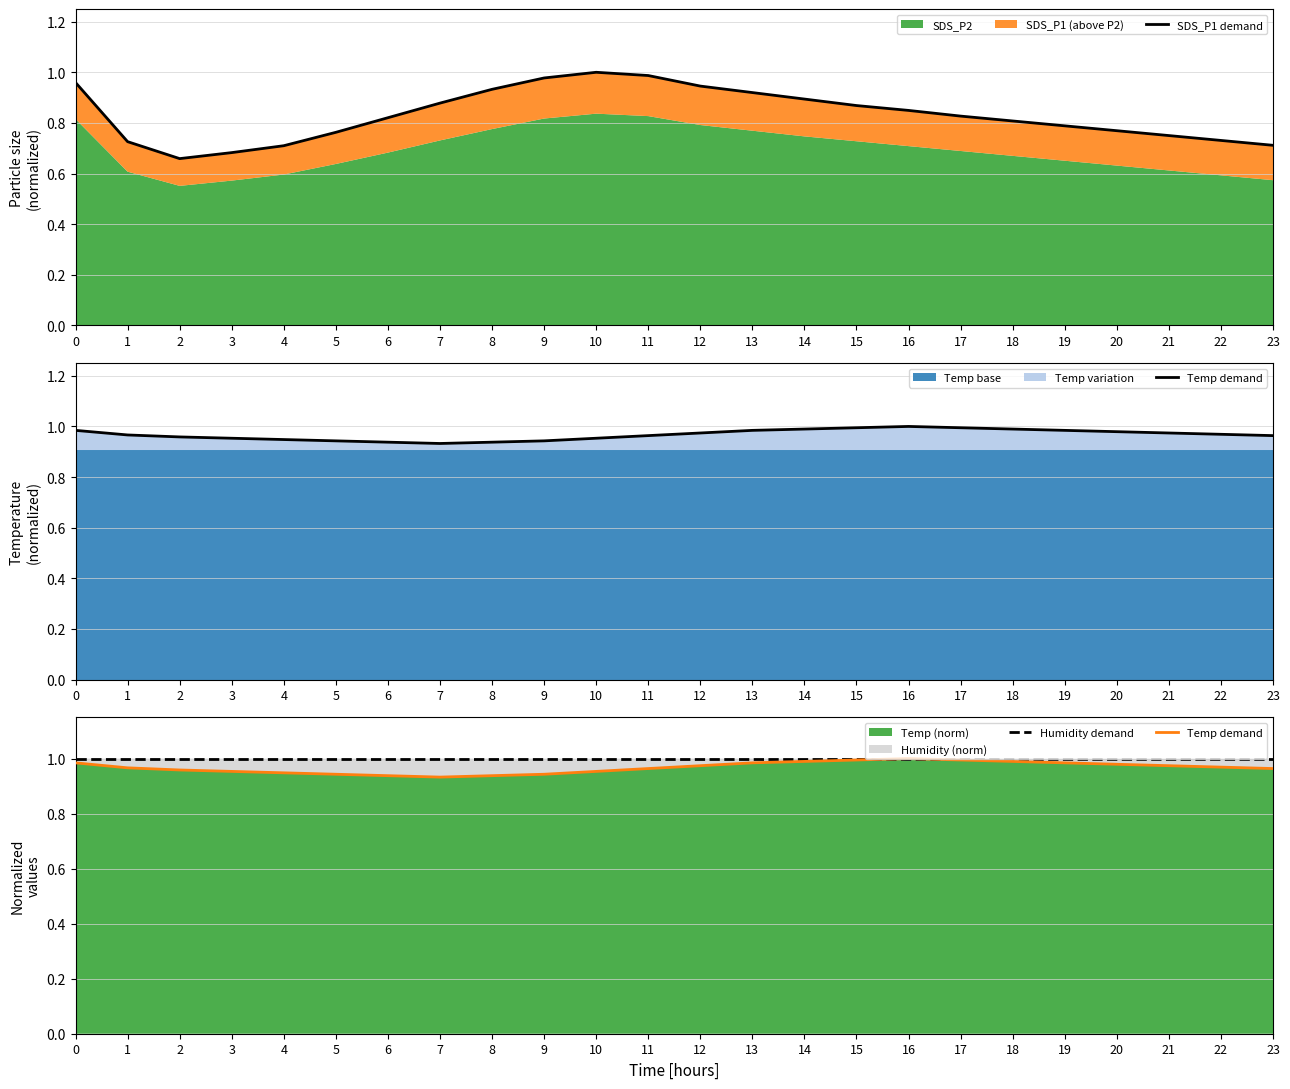

Is the value of Humidity demand at 14 greater than the value of Temp demand at 17?

Yes